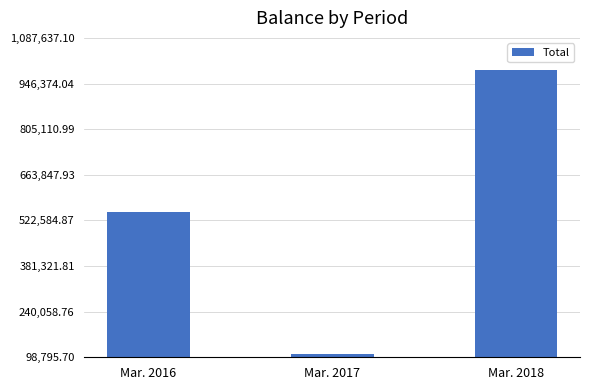

Approximately how many times larger is the value at Mar. 2017 compared to Mar. 2018?

0.1